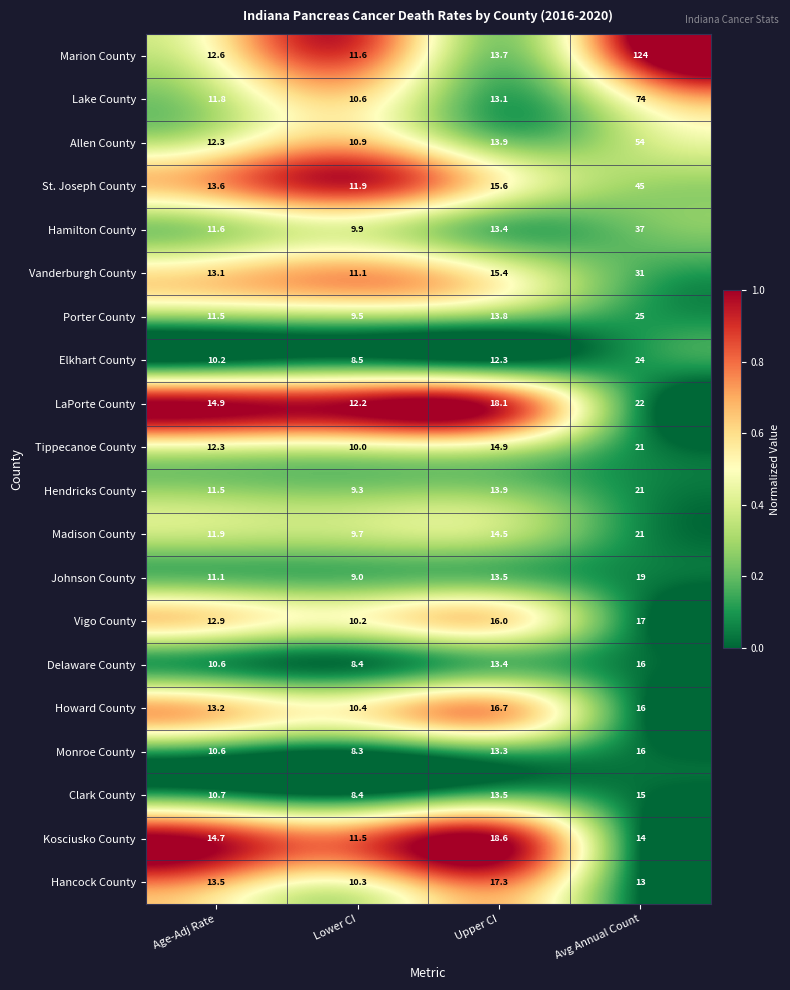

What is the total value across all series at Lower CI?

201.7